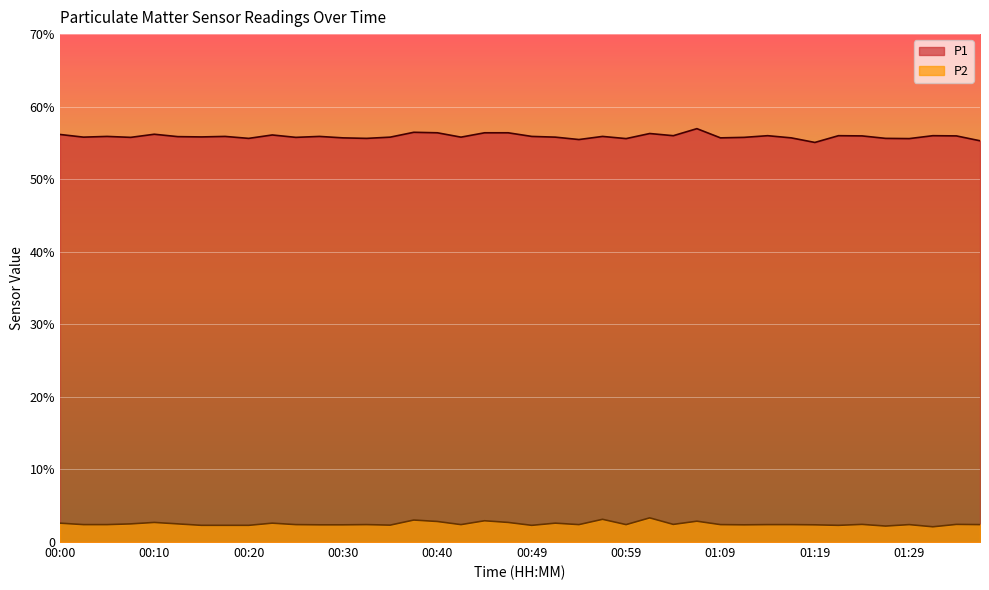

True or false: P2 has more than 1 points higher than both neighbors.

True